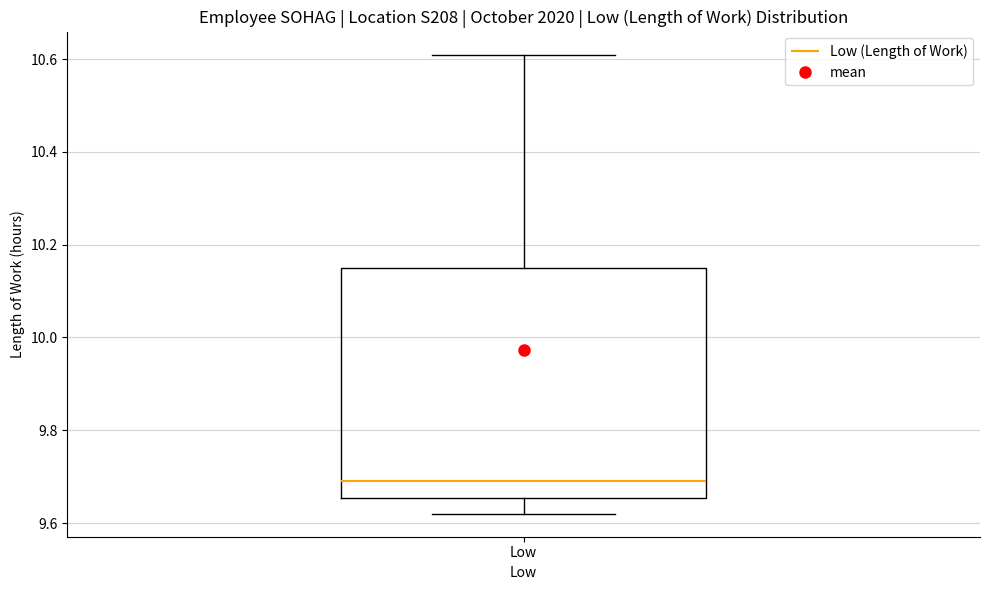

Transcribe this box plot: give where the median line is, the range the box spans, and where the two whiskers end, as read against the y-axis. The values are not printed on the chart, so give them approximately, as read against the axis.

median 9.70, box 9.66 to 10.16, whiskers 9.62 to 10.62